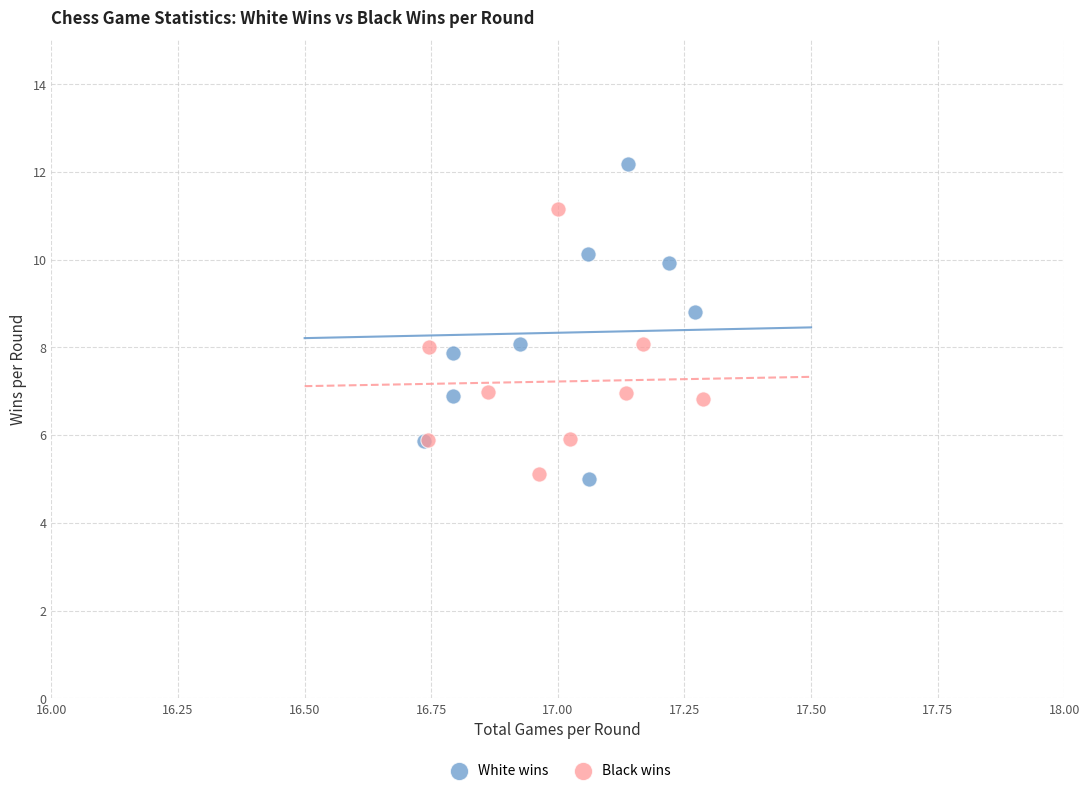

What are all the series names shown in the legend?

White wins, Black wins